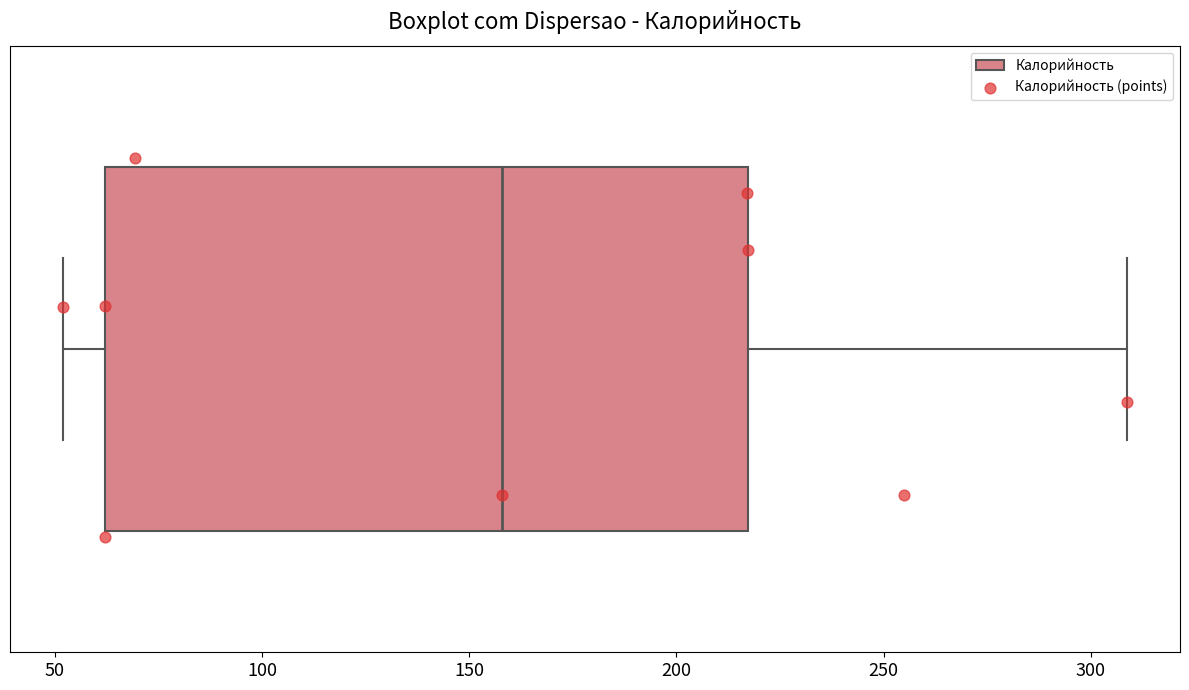

Where is the right edge of the box on the x-axis? The values are not printed on the chart, so give them approximately, as read against the axis.

215